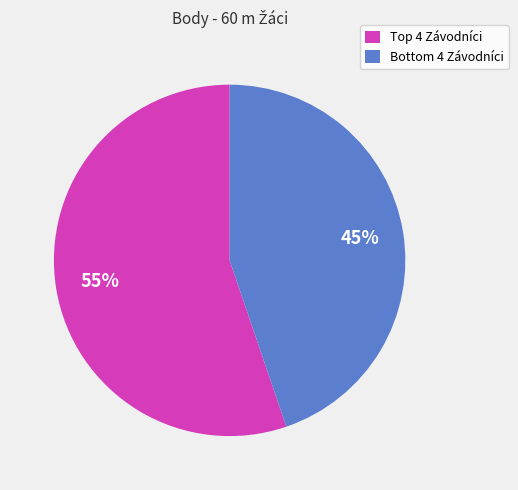

How many segments does this pie chart have?

2